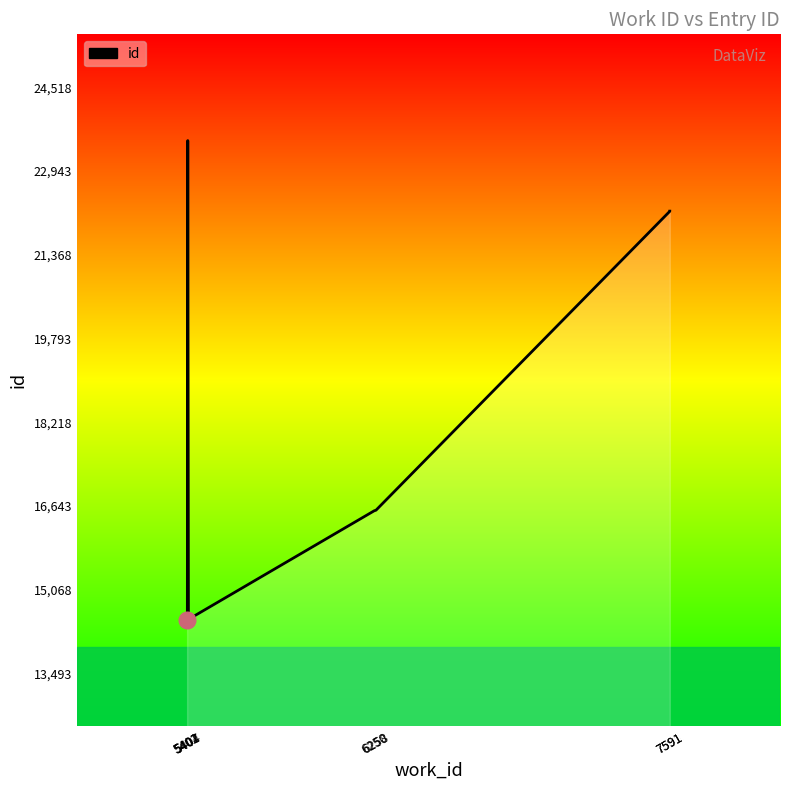

What is the ratio of the value at 6258 to the value at 7591?

0.7